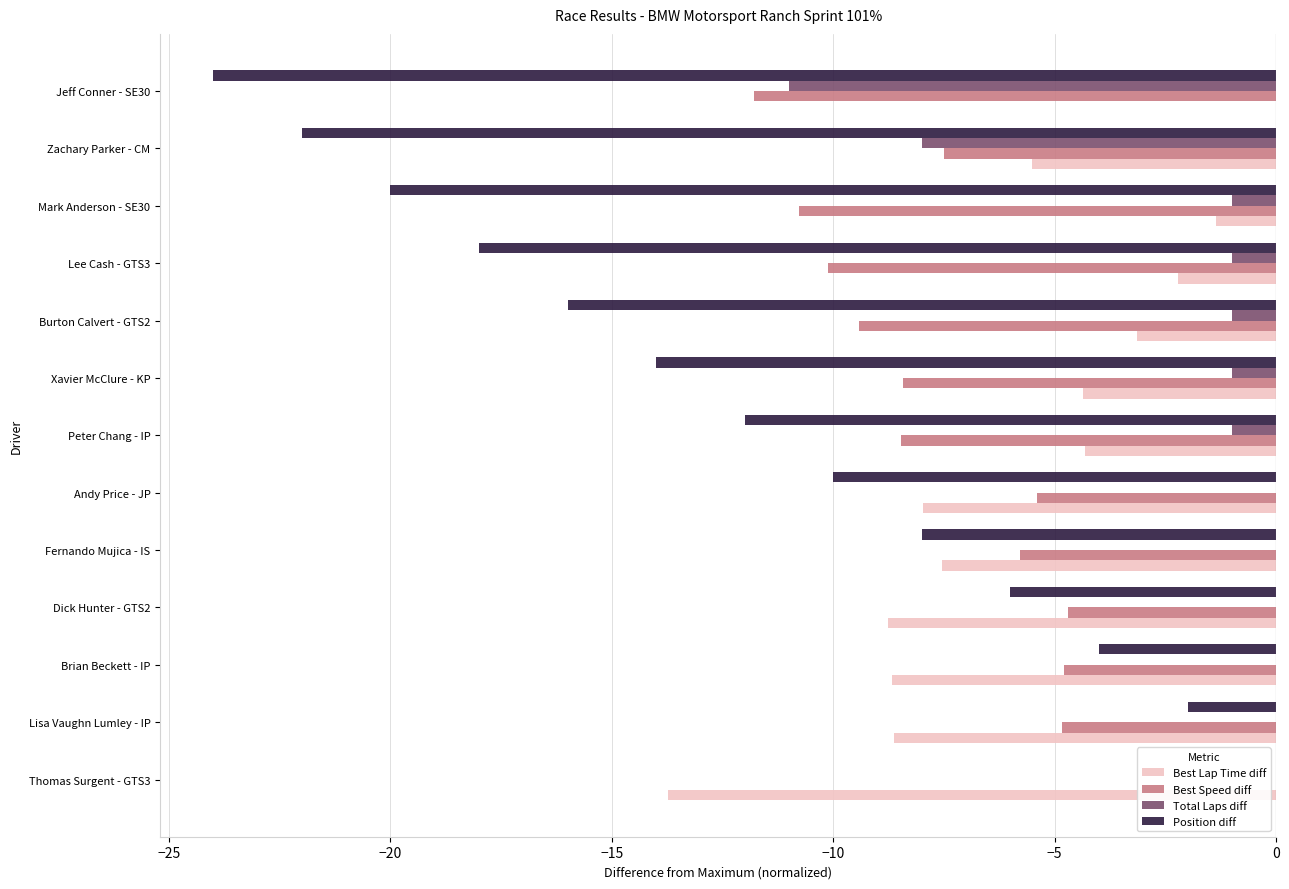

What value does the Position diff series have at Xavier McClure - KP?

-14.0